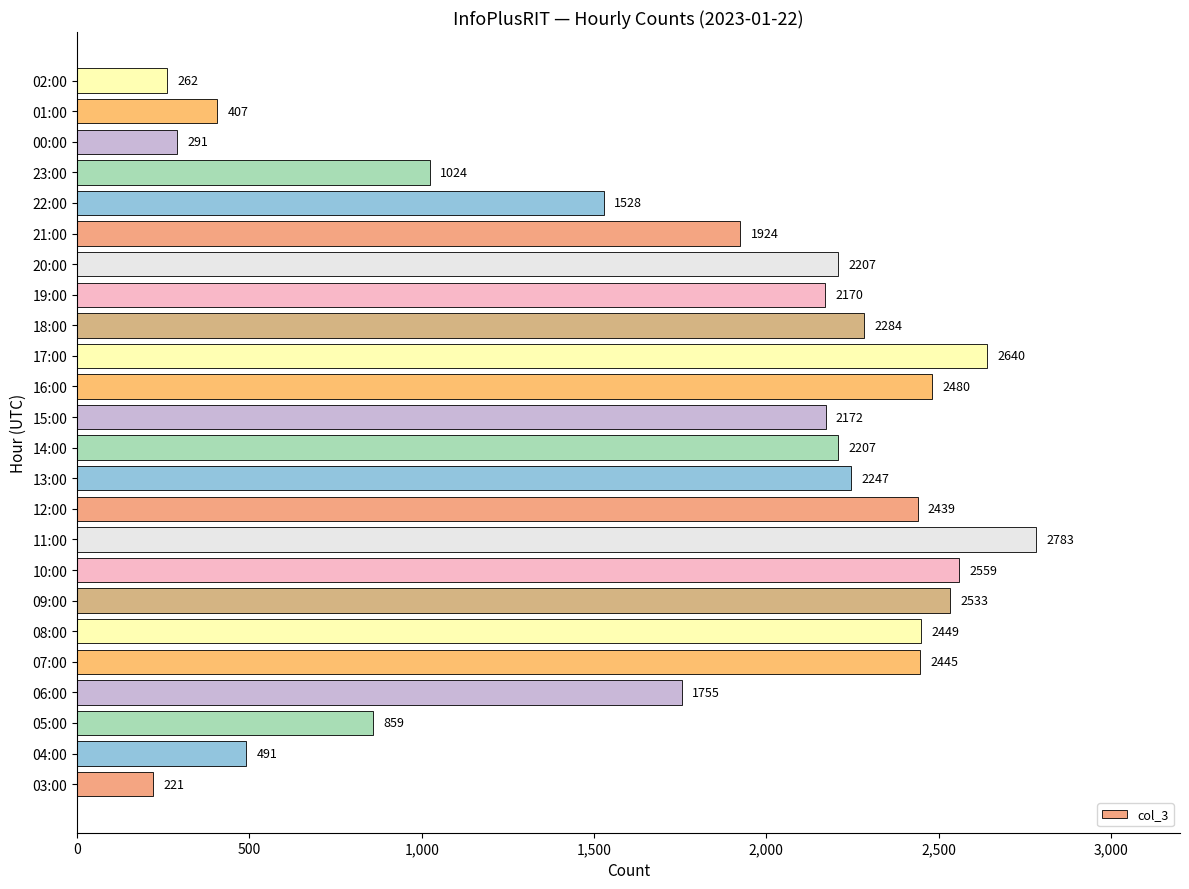

Reading bottom to top, transcribe all the data shown in this chart.

03:00=221	04:00=491	05:00=859	06:00=1755	07:00=2445	08:00=2449	09:00=2533	10:00=2559	11:00=2783	12:00=2439	13:00=2247	14:00=2207	15:00=2172	16:00=2480	17:00=2640	18:00=2284	19:00=2170	20:00=2207	21:00=1924	22:00=1528	23:00=1024	00:00=291	01:00=407	02:00=262